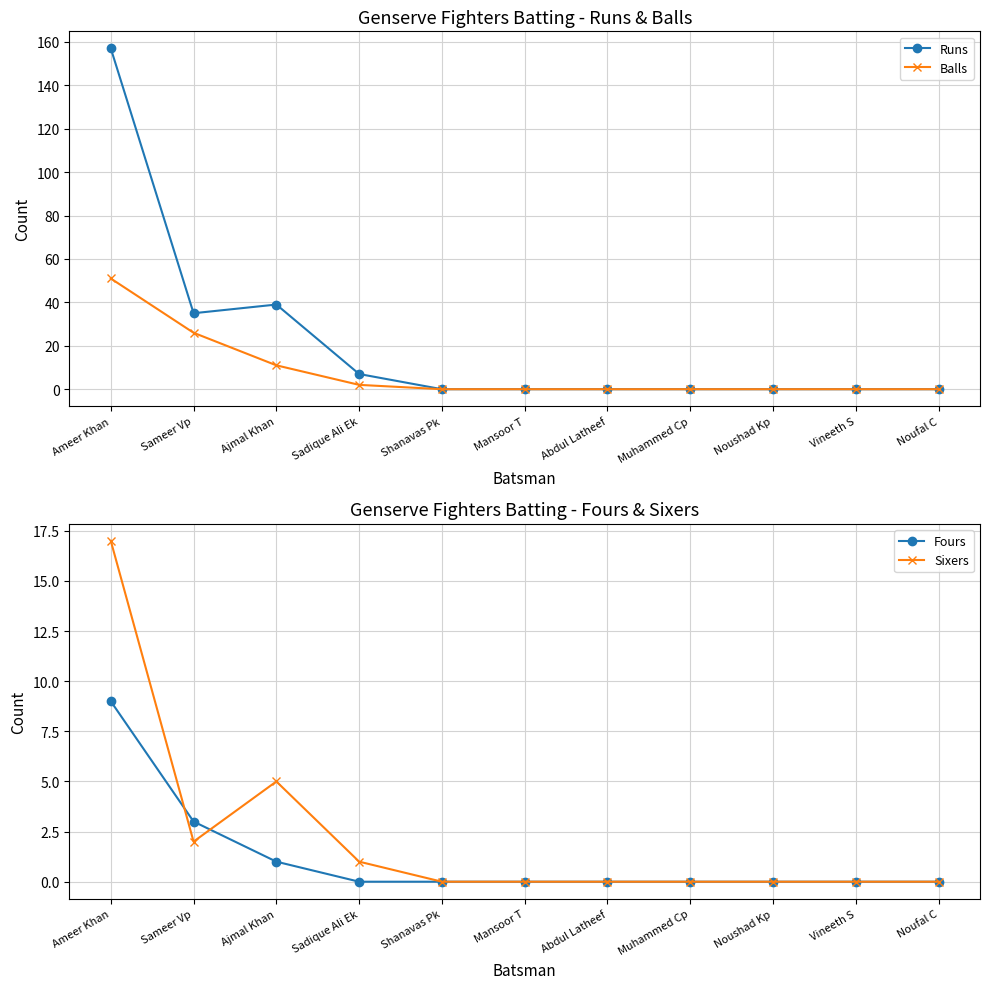

How many interior local valleys does the Runs series have?

1